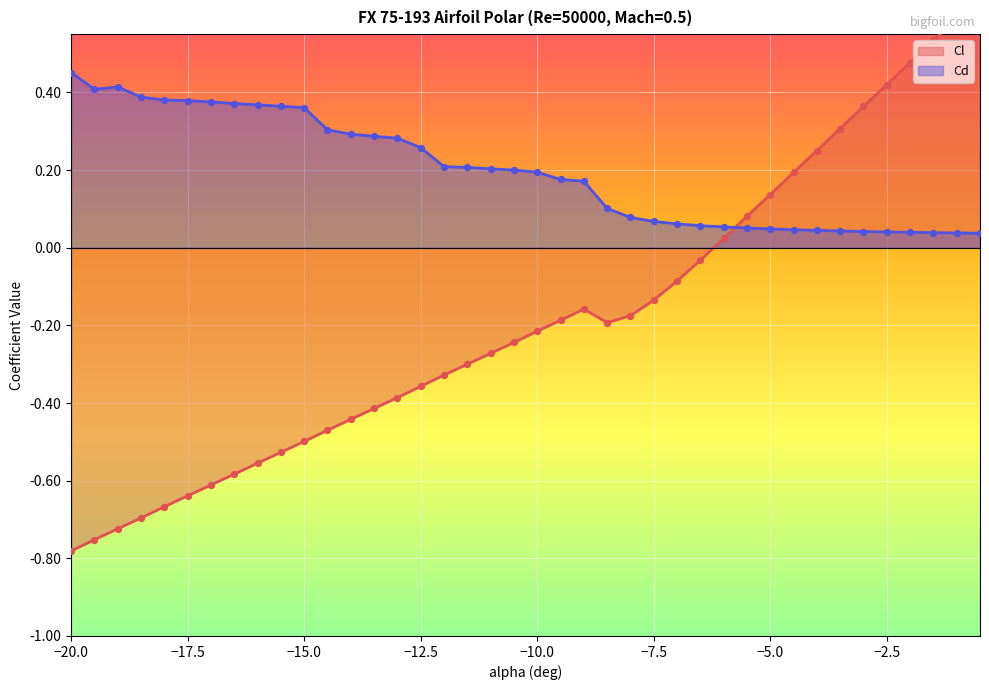

Which series has the largest total across all categories?

Cd